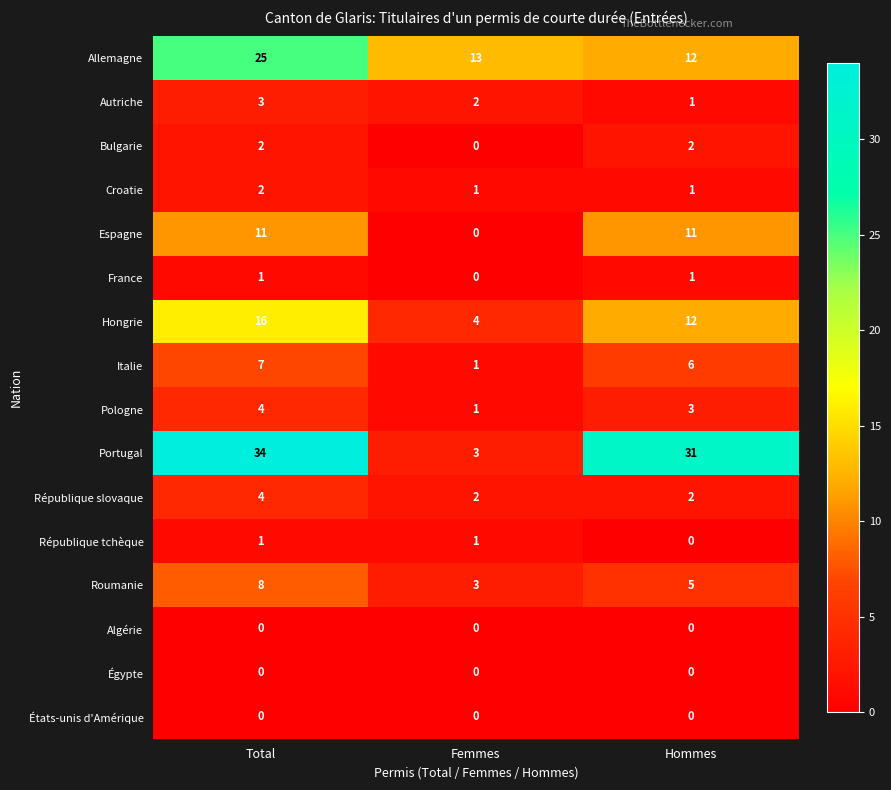

What is the difference between the maximum and minimum values in the Allemagne series?

13